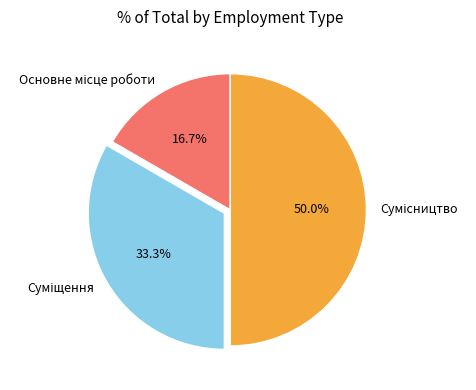

How many slices are in this pie chart?

3